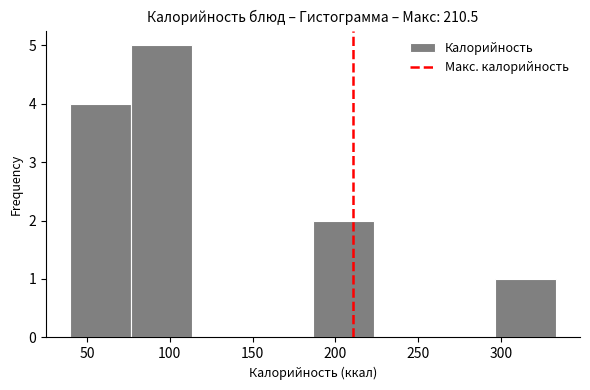

Reading left to right, list every bar in this chart as the range it spans on the x-axis followed by its height. Neither the bar edges nor the heights are printed on the chart, so give them approximately, as read against the axes.

40 to 75: 4
75 to 115: 5
115 to 150: 0
150 to 185: 0
185 to 225: 2
225 to 260: 0
260 to 295: 0
295 to 335: 1